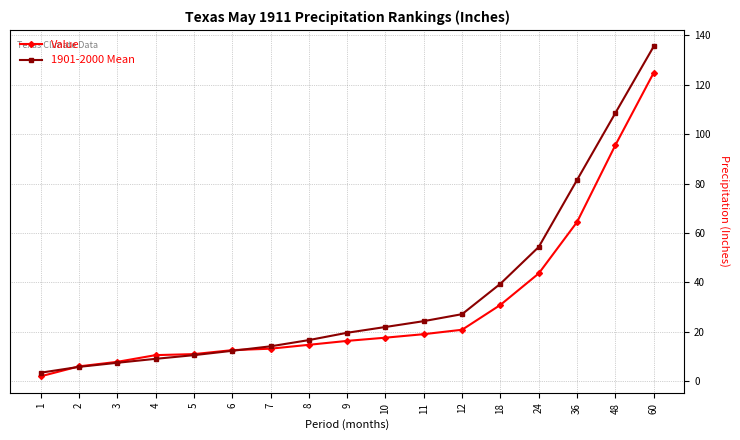

The Value series shows 4.7 at 6. True or false?

False